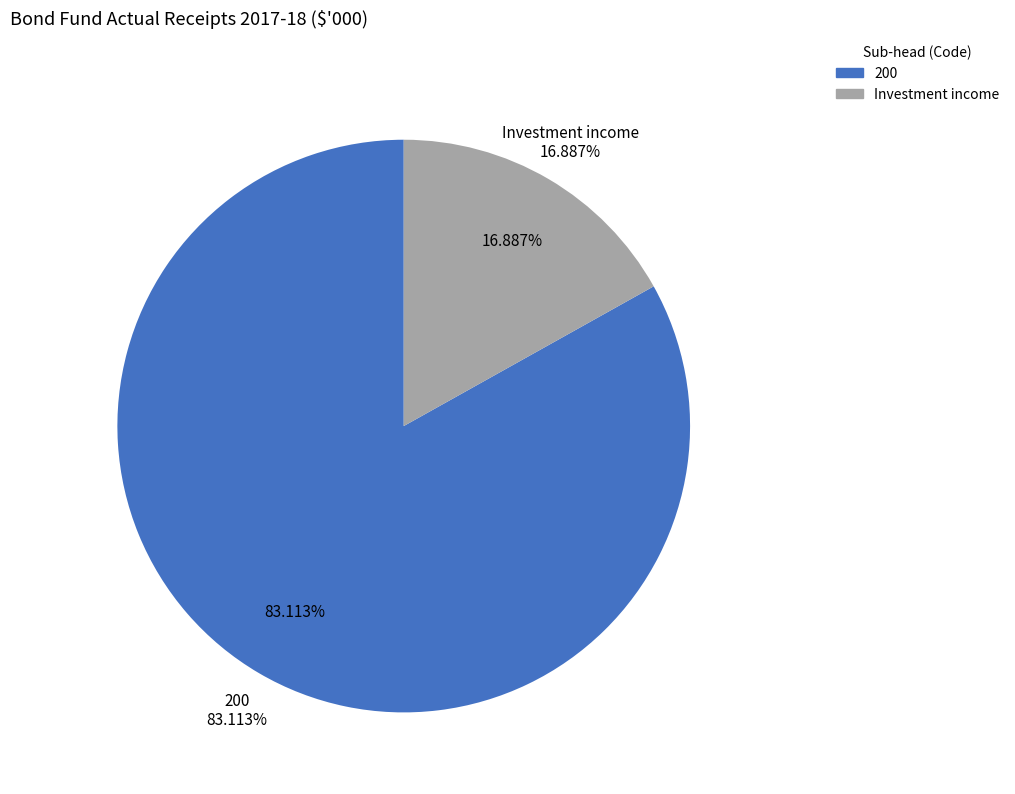

Is the sum of Investment income and 202 greater than half?

No